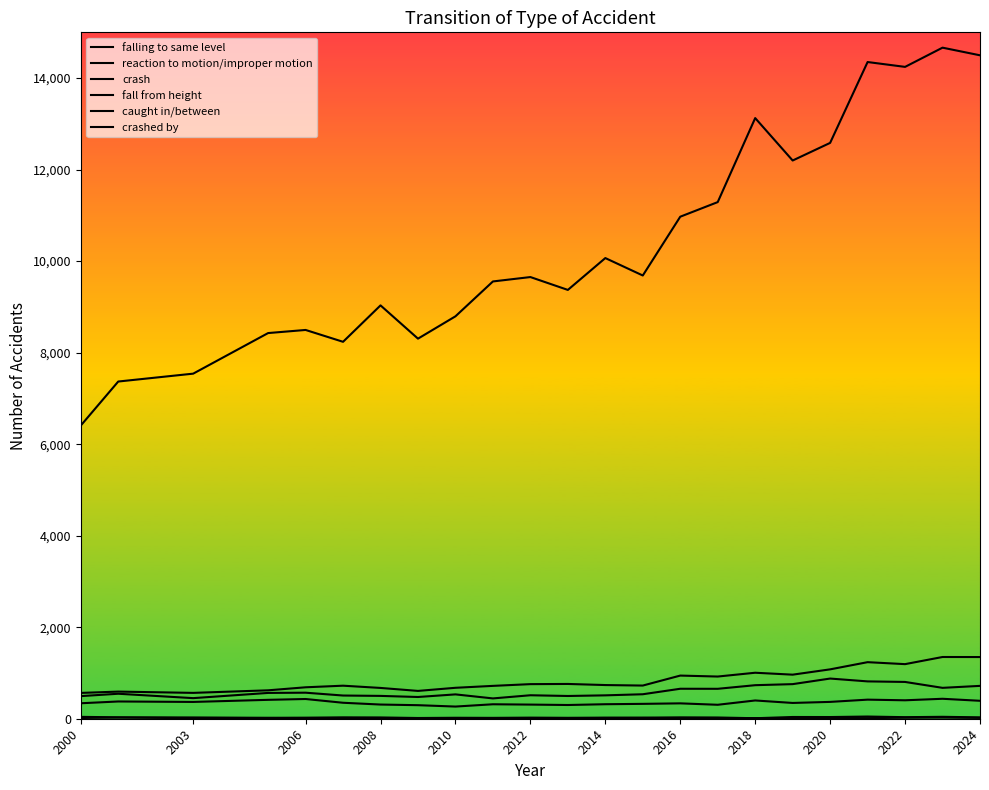

What is the maximum value shown in the chart?

14665